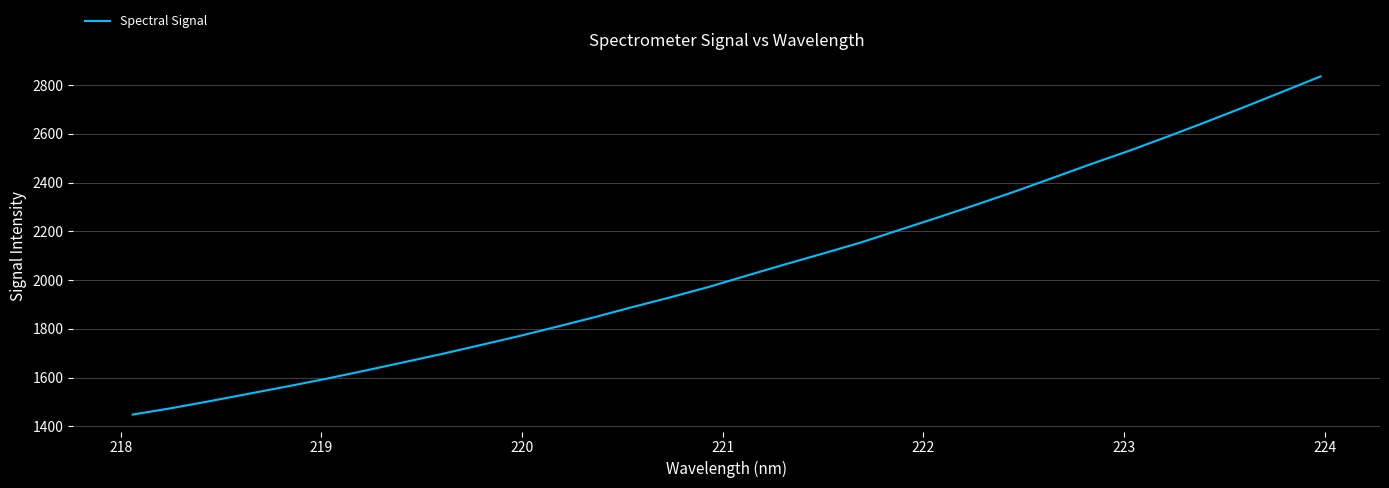

What is the minimum value shown in the chart?

1448.6